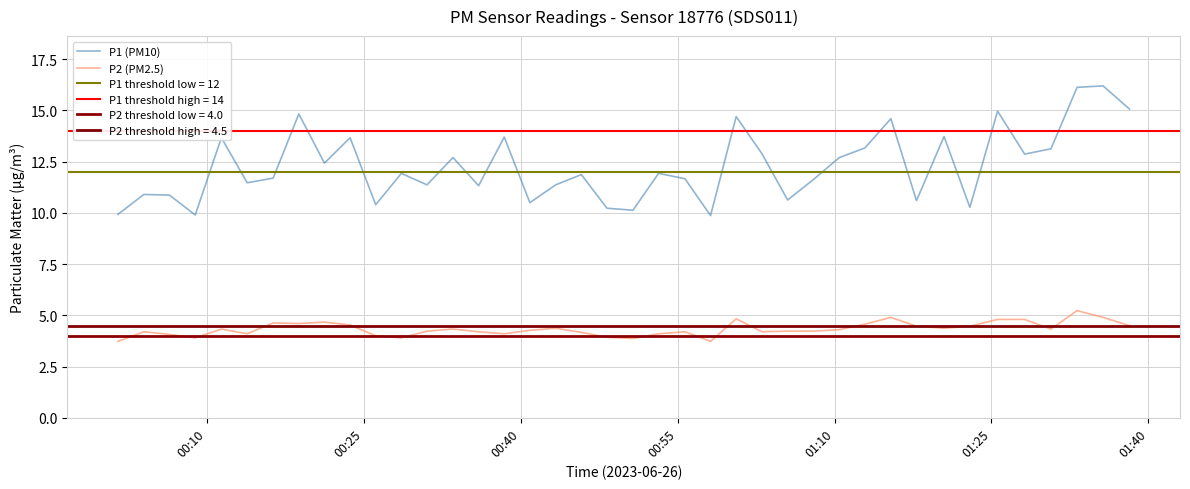

What are all the series names shown in the legend?

P1 (PM10), P2 (PM2.5)